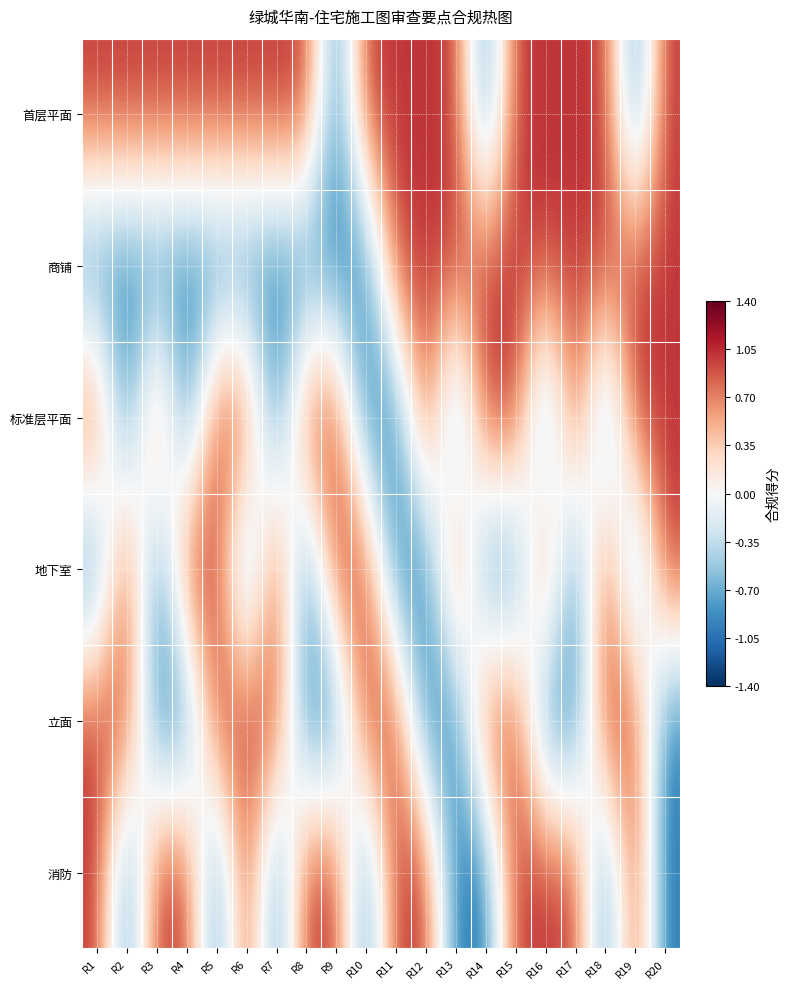

Between R7 and R4, which is larger?

R7